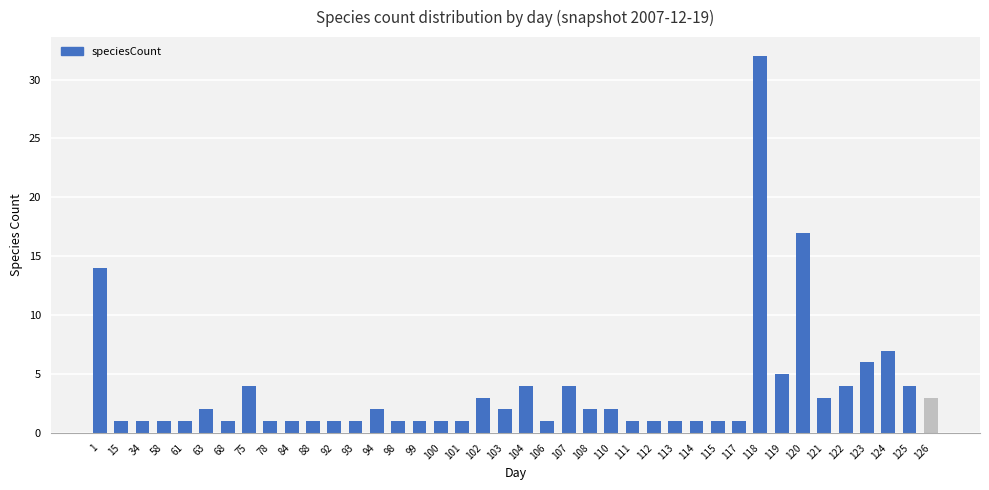

The chart shows a value of 6 at 75. True or false?

False